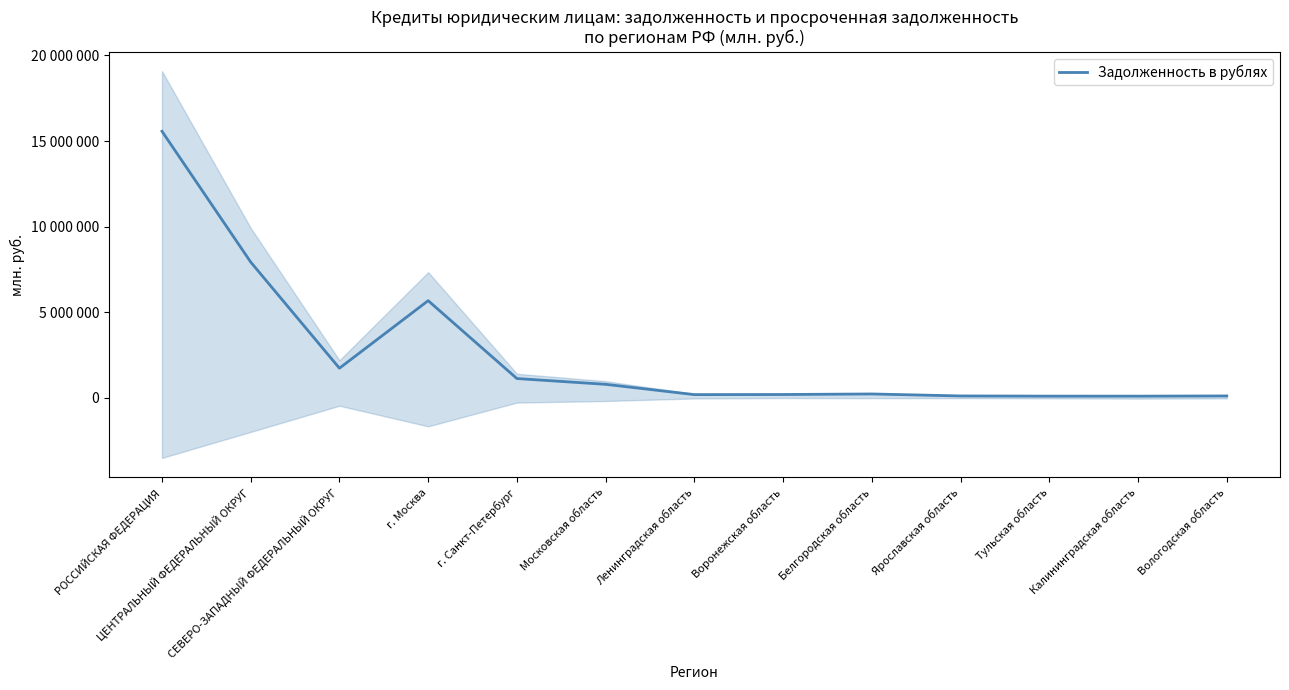

Where does the data first go above 224188?

РОССИЙСКАЯ ФЕДЕРАЦИЯ